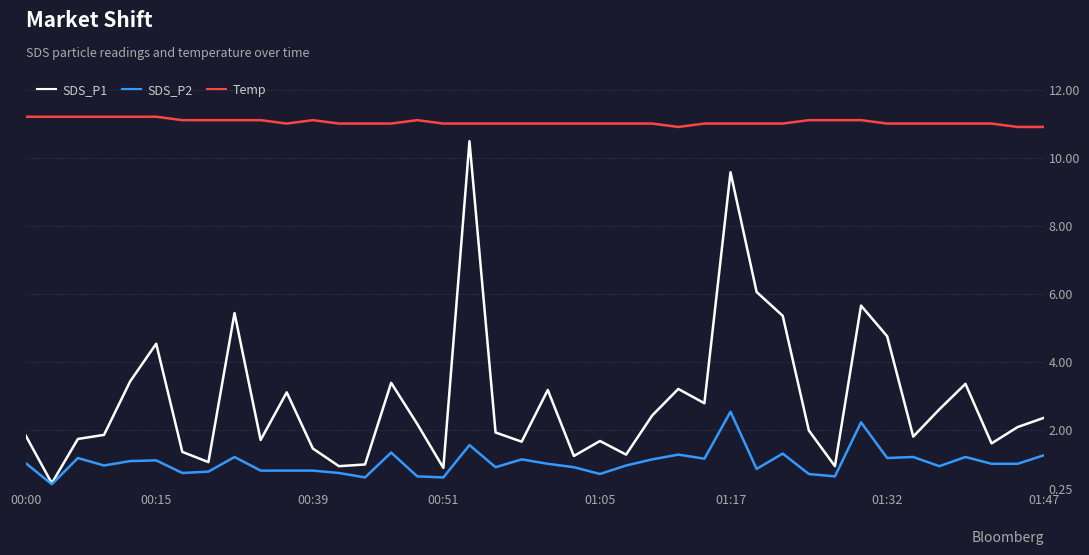

True or false: SDS_P2 and Temp cross at least once.

False